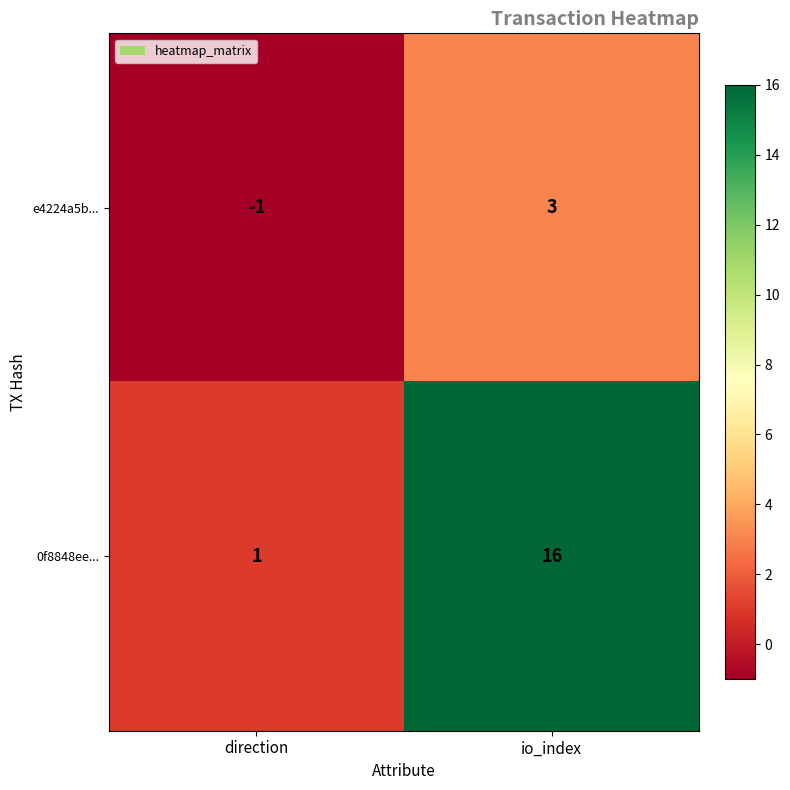

Which series changed the most between direction and io_index?

0f8848ee...